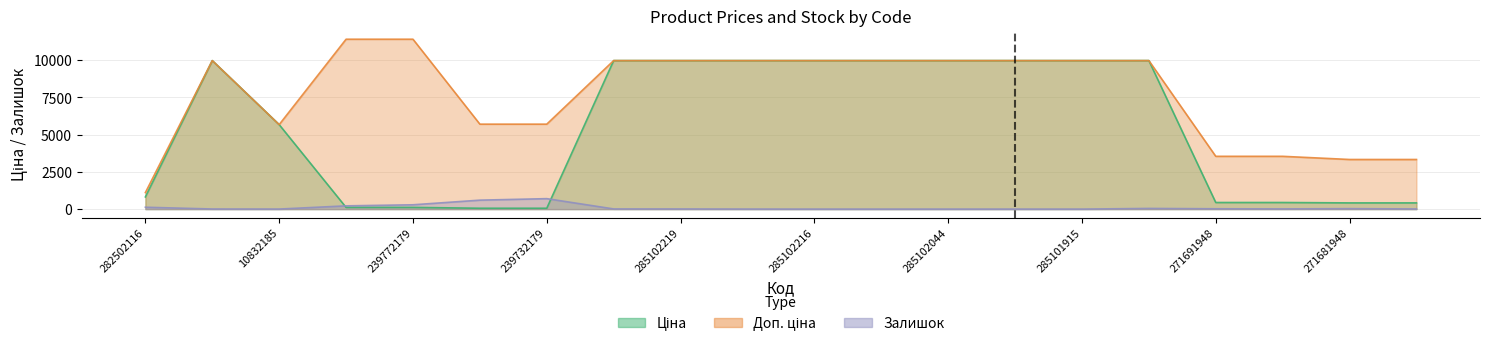

List the series in order of their overall mean, lowest first.

Залишок, Ціна, Доп. ціна